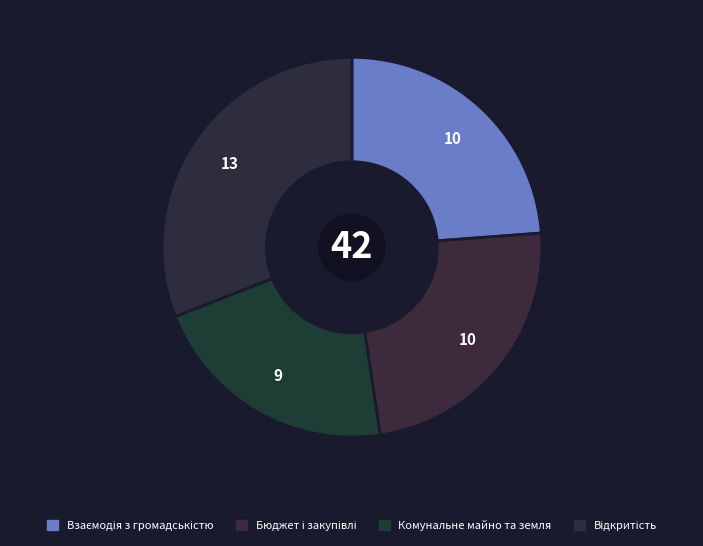

How many segments does this pie chart have?

4